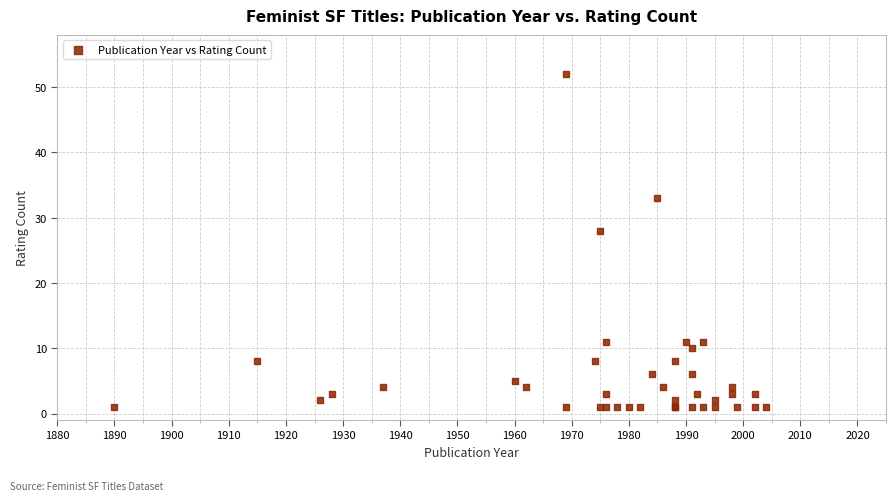

What Y value in the scatter plot is closest to 26?

28